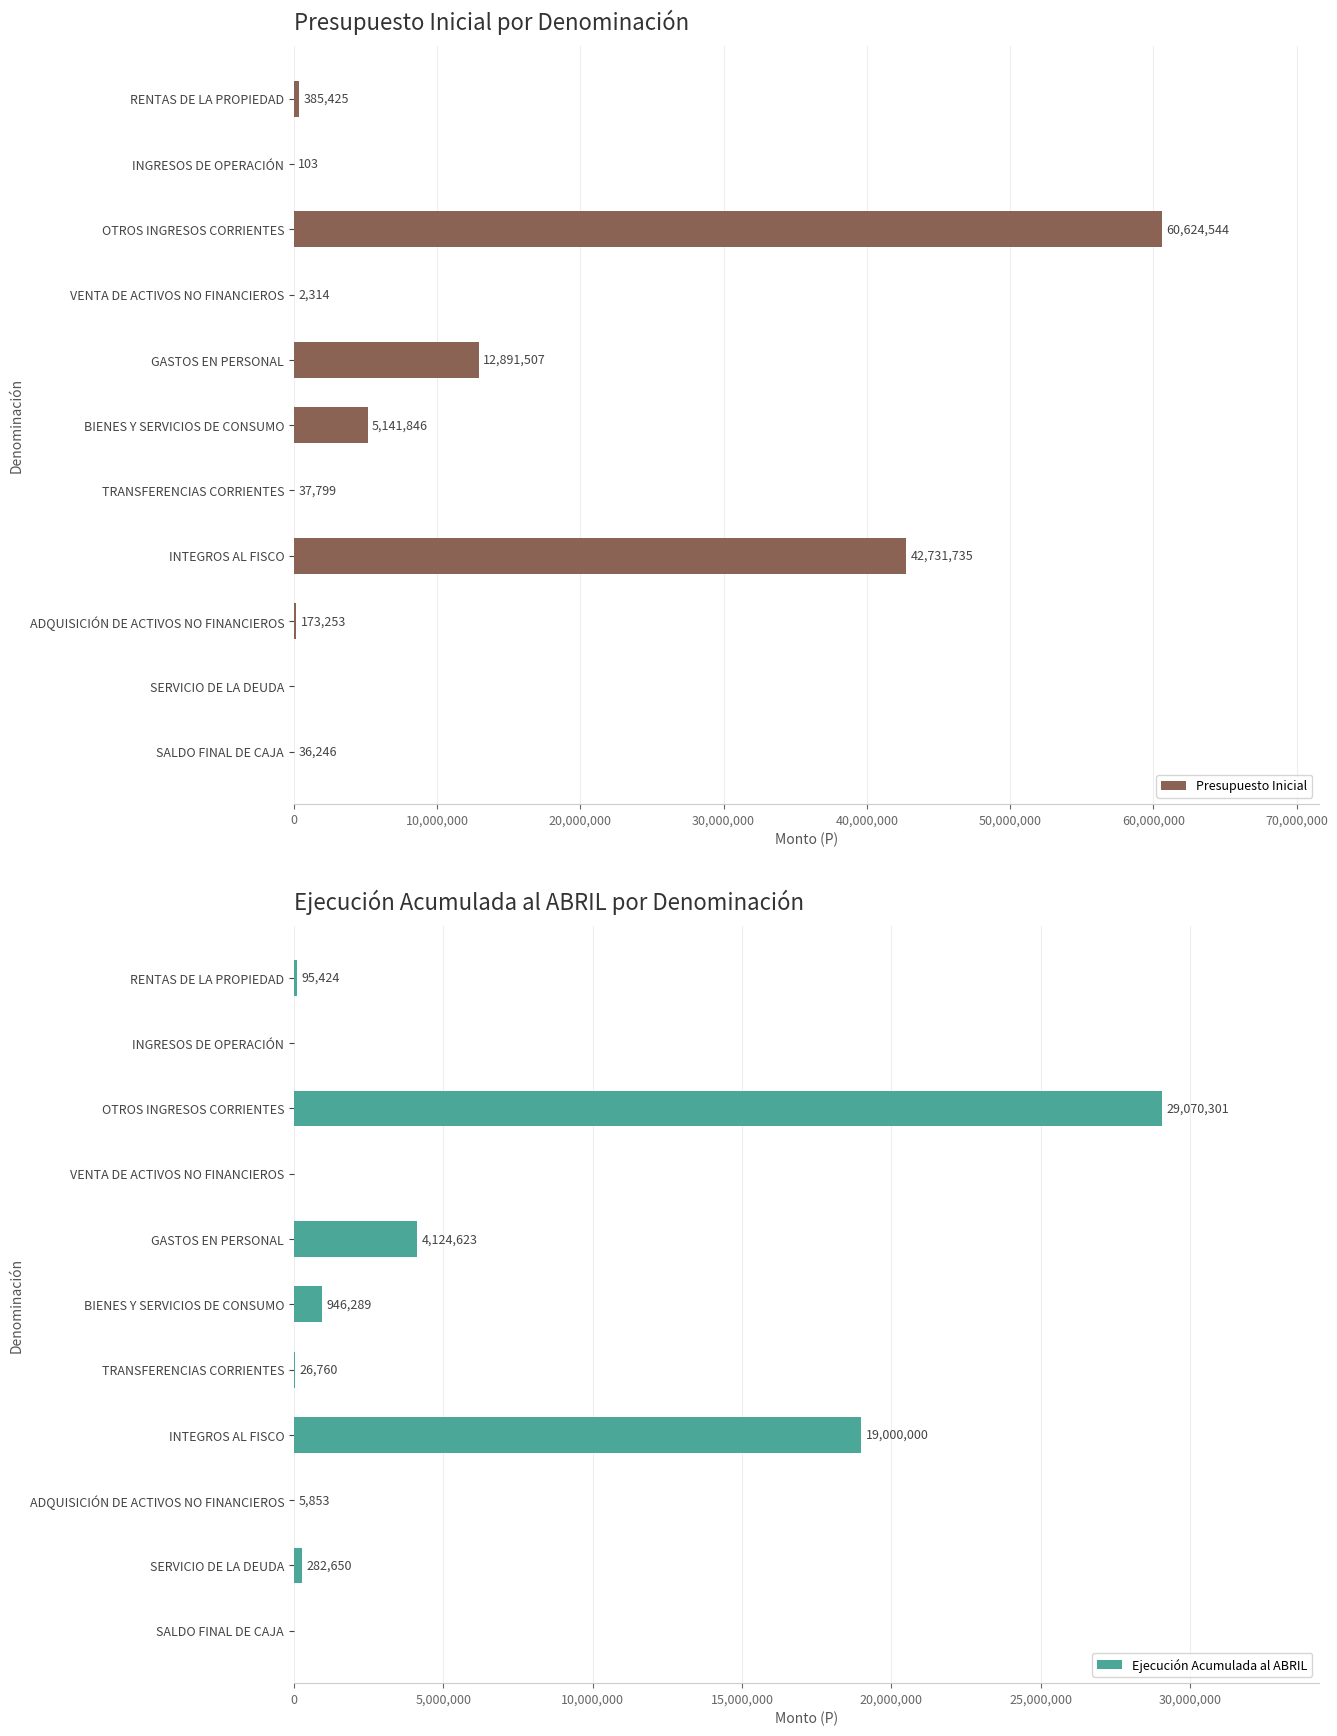

The Presupuesto Inicial series shows 29201738 at SERVICIO DE LA DEUDA. True or false?

False